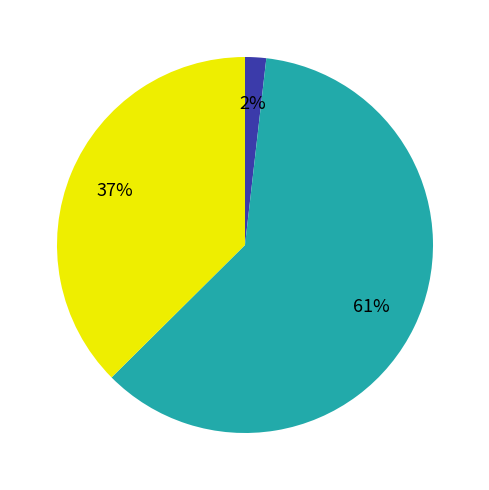

Is there a majority slice in this chart?

Yes